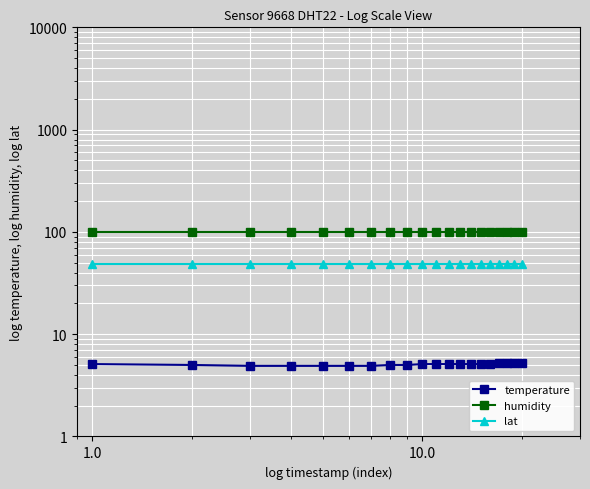

What is the value of the lat point at the 16th from the left?

48.3